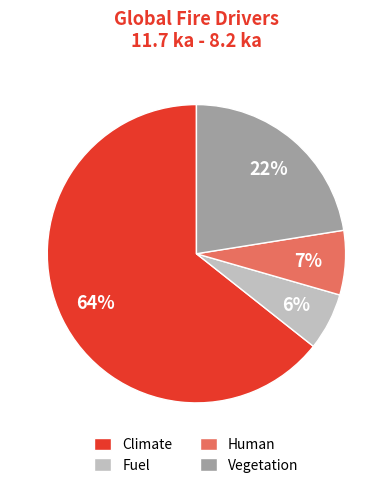

True or false: Vegetation accounts for 22% of the total.

True